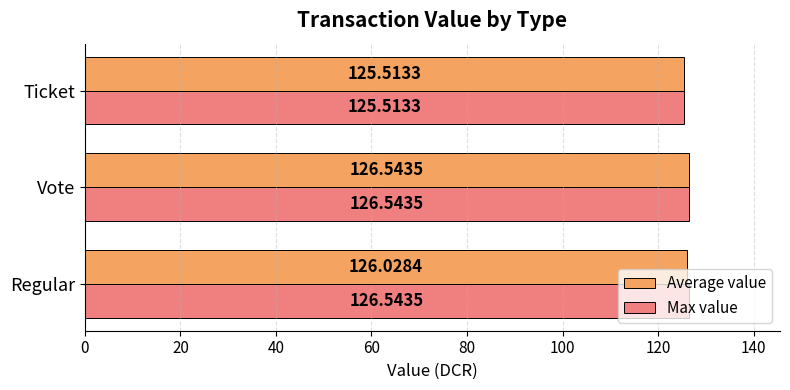

What is the maximum value shown in the chart?

126.5